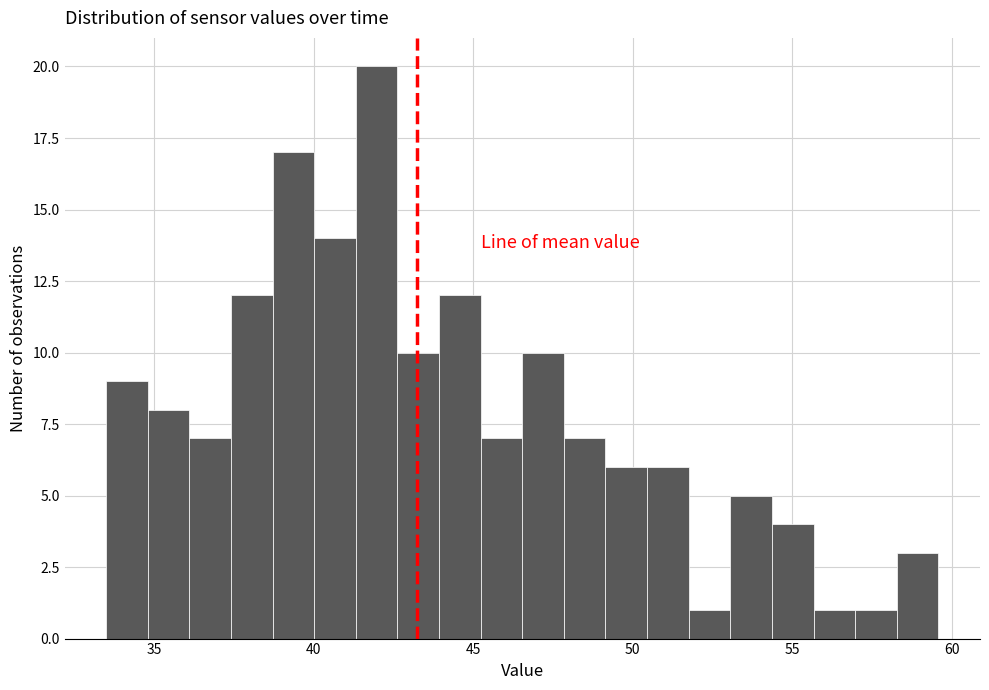

Around what value on the x-axis is the tallest bar? Give the approximate position of its centre, as read against the axis.

42.0